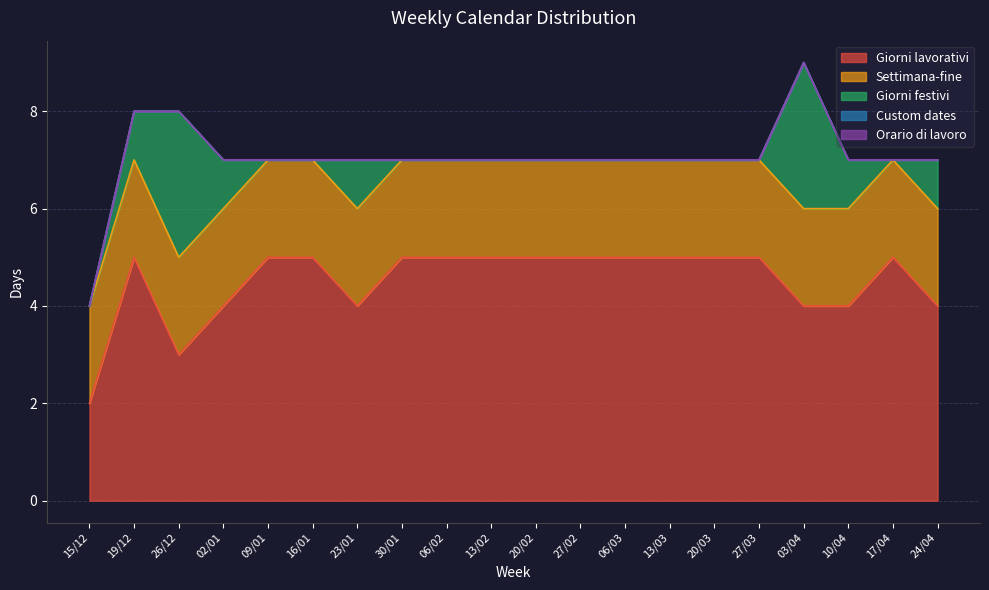

What are all the series names shown in the legend?

Giorni lavorativi, Settimana-fine, Giorni festivi, Custom dates, Orario di lavoro